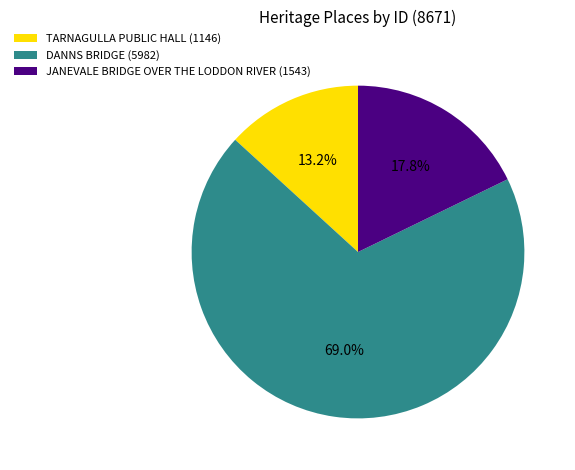

Rank the categories by value from lowest to highest.

TARNAGULLA PUBLIC HALL (1146), JANEVALE BRIDGE OVER THE LODDON RIVER (1543), DANNS BRIDGE (5982)